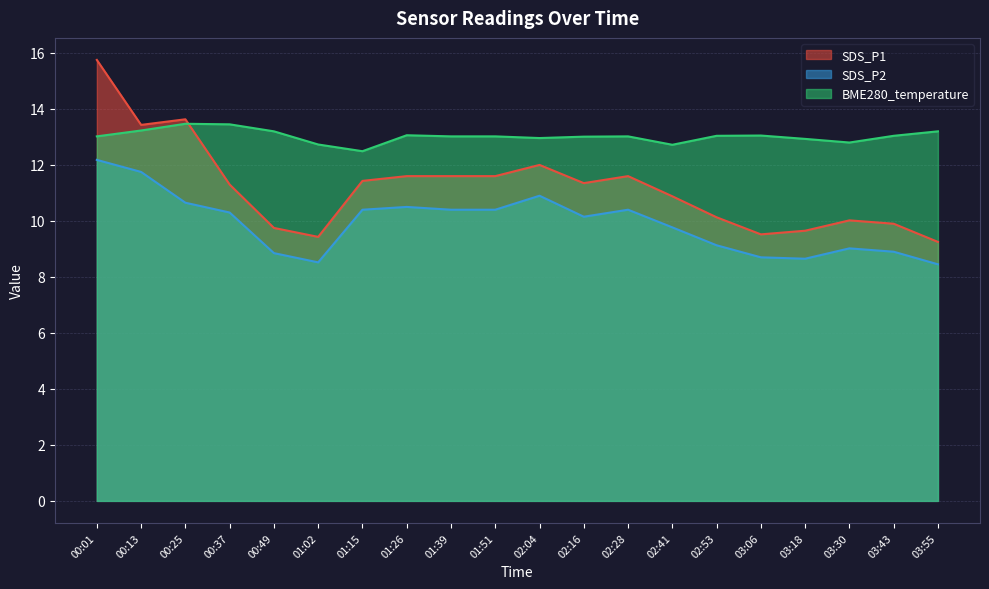

Is the value of BME280_temperature at 02:53 greater than the value of SDS_P1 at 03:18?

Yes